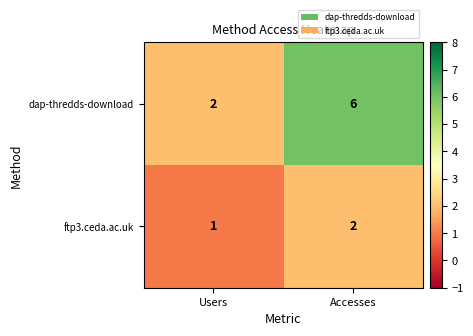

Where is ftp3.ceda.ac.uk nearest to the value 1?

Users